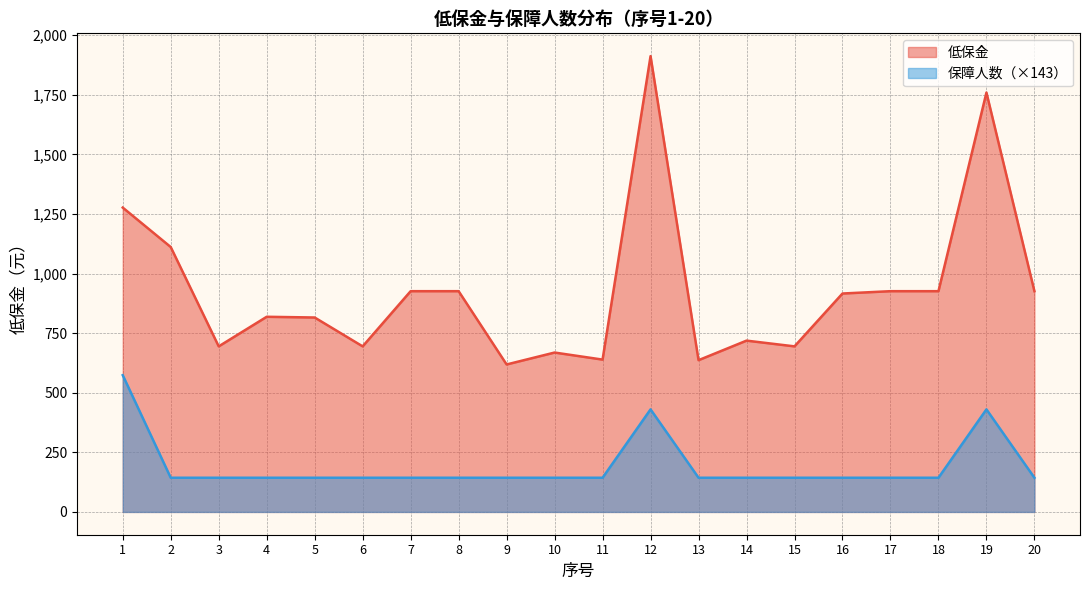

Reading left to right, list all the values displayed in this chart.

低保金: 1276.6	1111.2	694.5	818.6	815.6	694.5	926.0	926.0	618.6	668.6	639.0	1912.0	636.6	718.6	694.5	916.2	926.0	926.0	1759.2	926.0
保障人数: 573.6	143.4	143.4	143.4	143.4	143.4	143.4	143.4	143.4	143.4	143.4	430.2	143.4	143.4	143.4	143.4	143.4	143.4	430.2	143.4